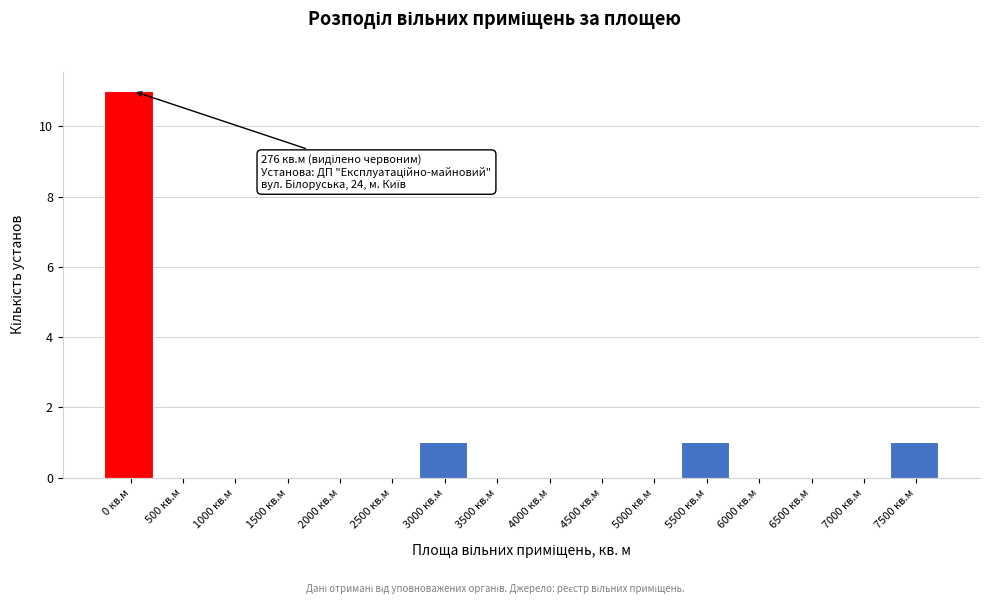

Reading right to left, list all the values displayed in this chart.

7500 кв.м=1	7000 кв.м=0	6500 кв.м=0	6000 кв.м=0	5500 кв.м=1	5000 кв.м=0	4500 кв.м=0	4000 кв.м=0	3500 кв.м=0	3000 кв.м=1	2500 кв.м=0	2000 кв.м=0	1500 кв.м=0	1000 кв.м=0	500 кв.м=0	0 кв.м=11